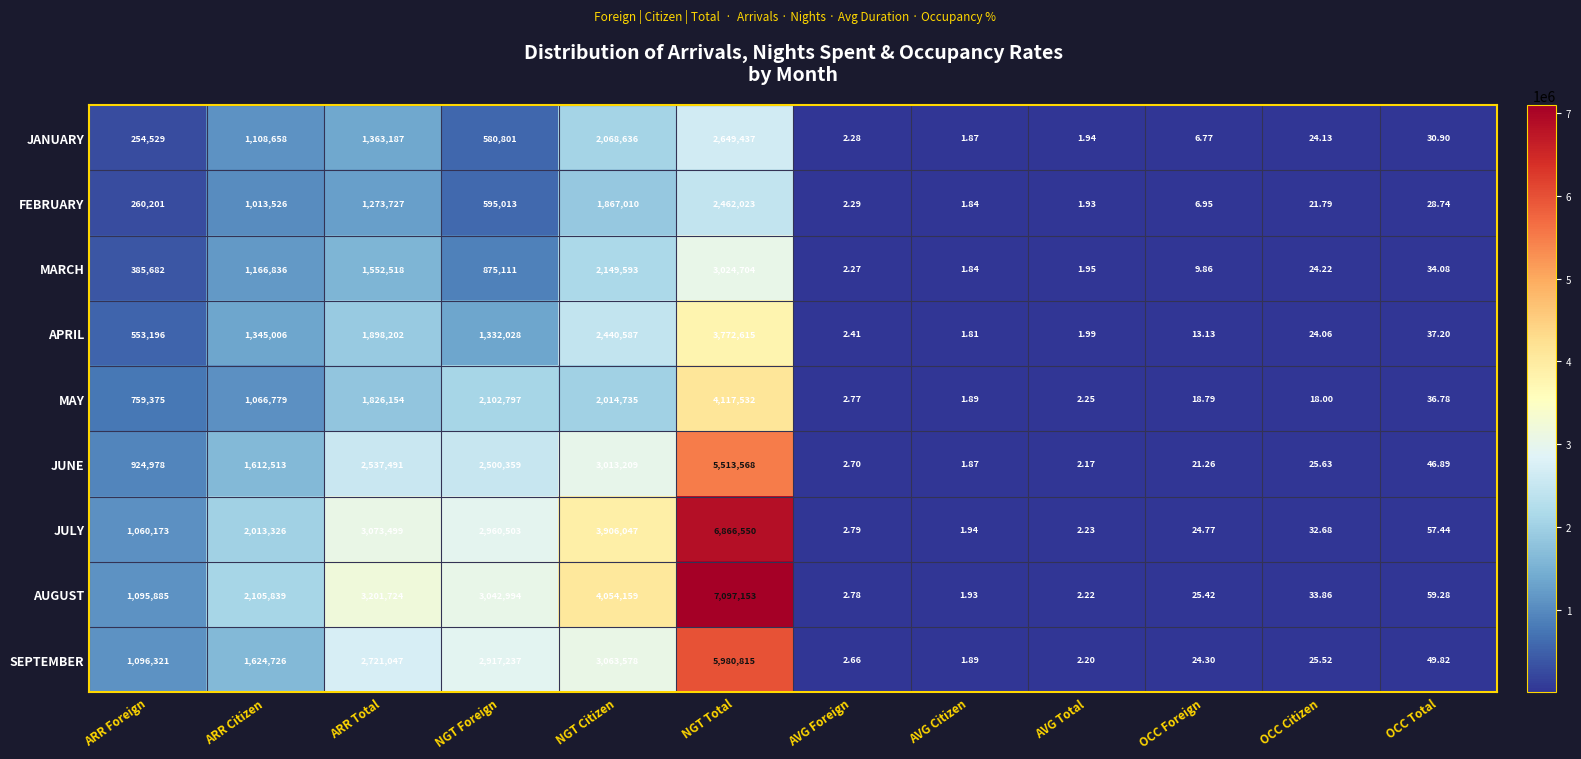

Which category has the highest value across all series?

NGT Total